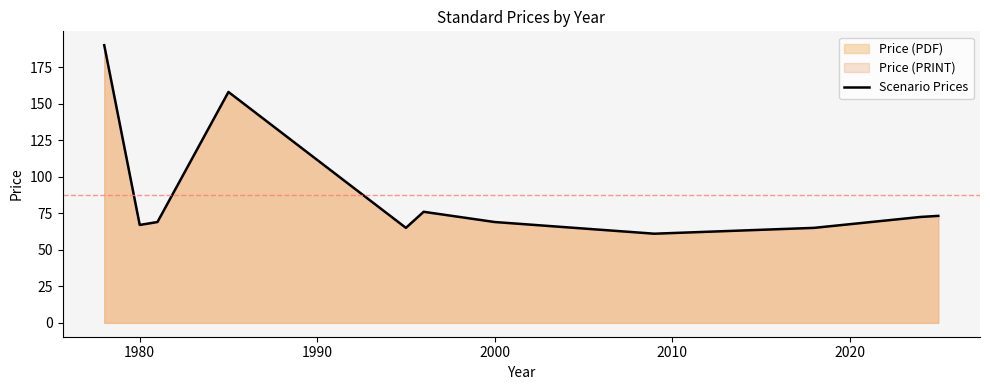

What is the value of the 9th point from the left?

65.0